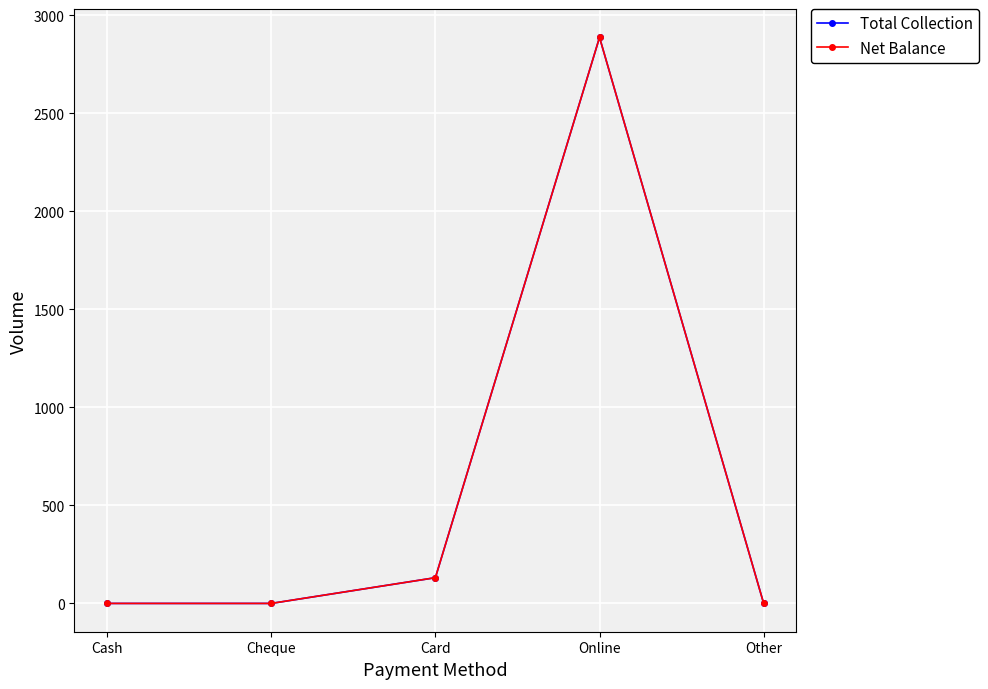

What is the sum of all Net Balance values?

3018.8